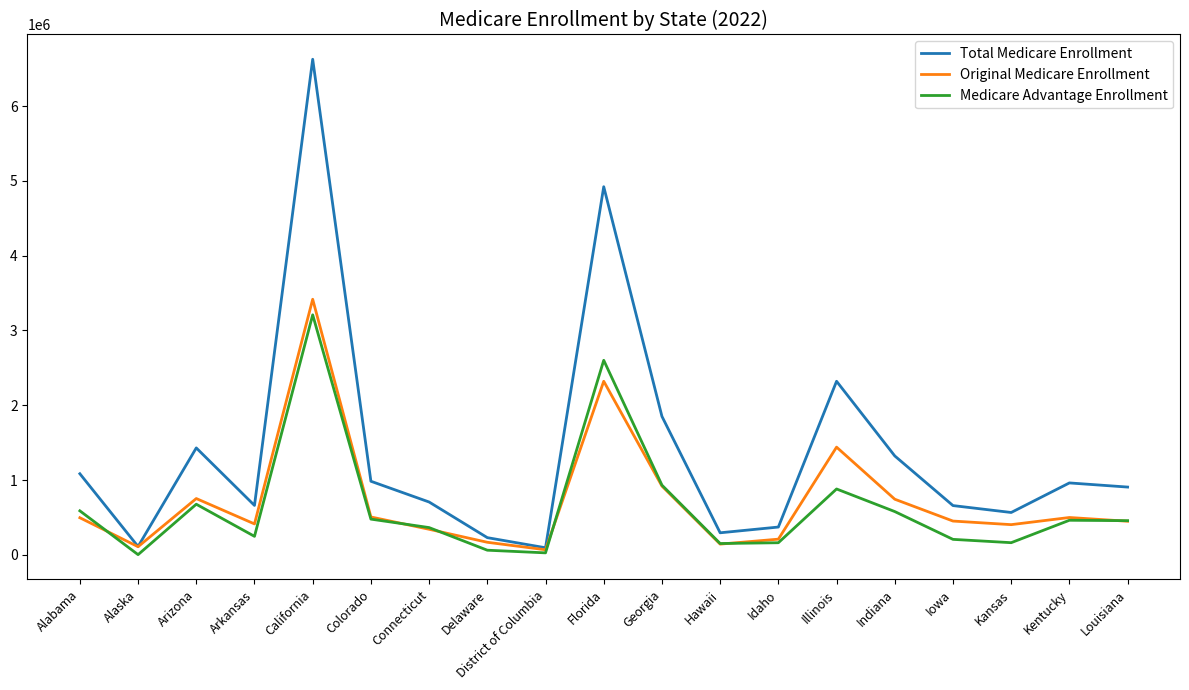

What is the difference between the second highest and minimum values in the Total Medicare Enrollment series?

4826606